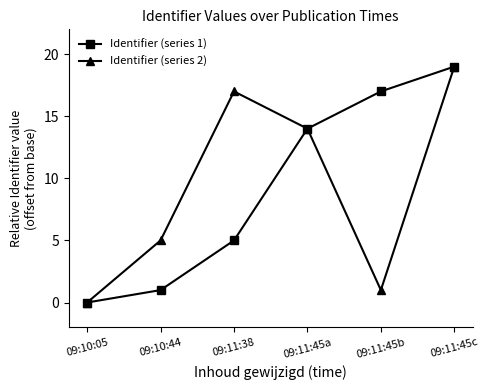

How many data points in Identifier (series 1) are less than 14?

3